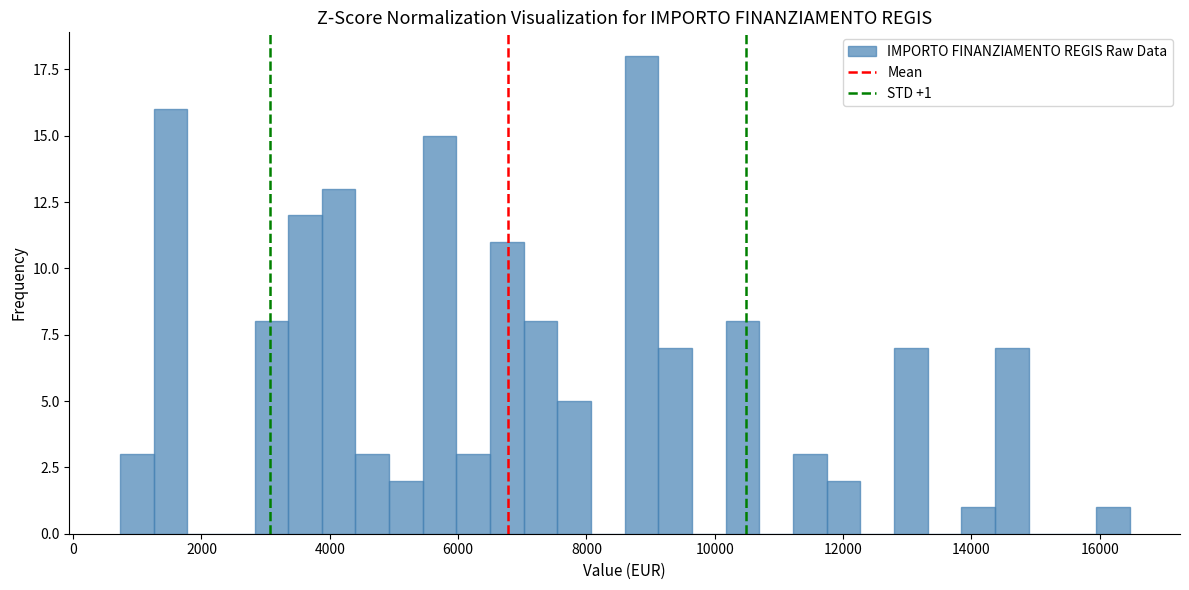

Around what value on the x-axis is the tallest bar? Give the approximate position of its centre, as read against the axis.

8800